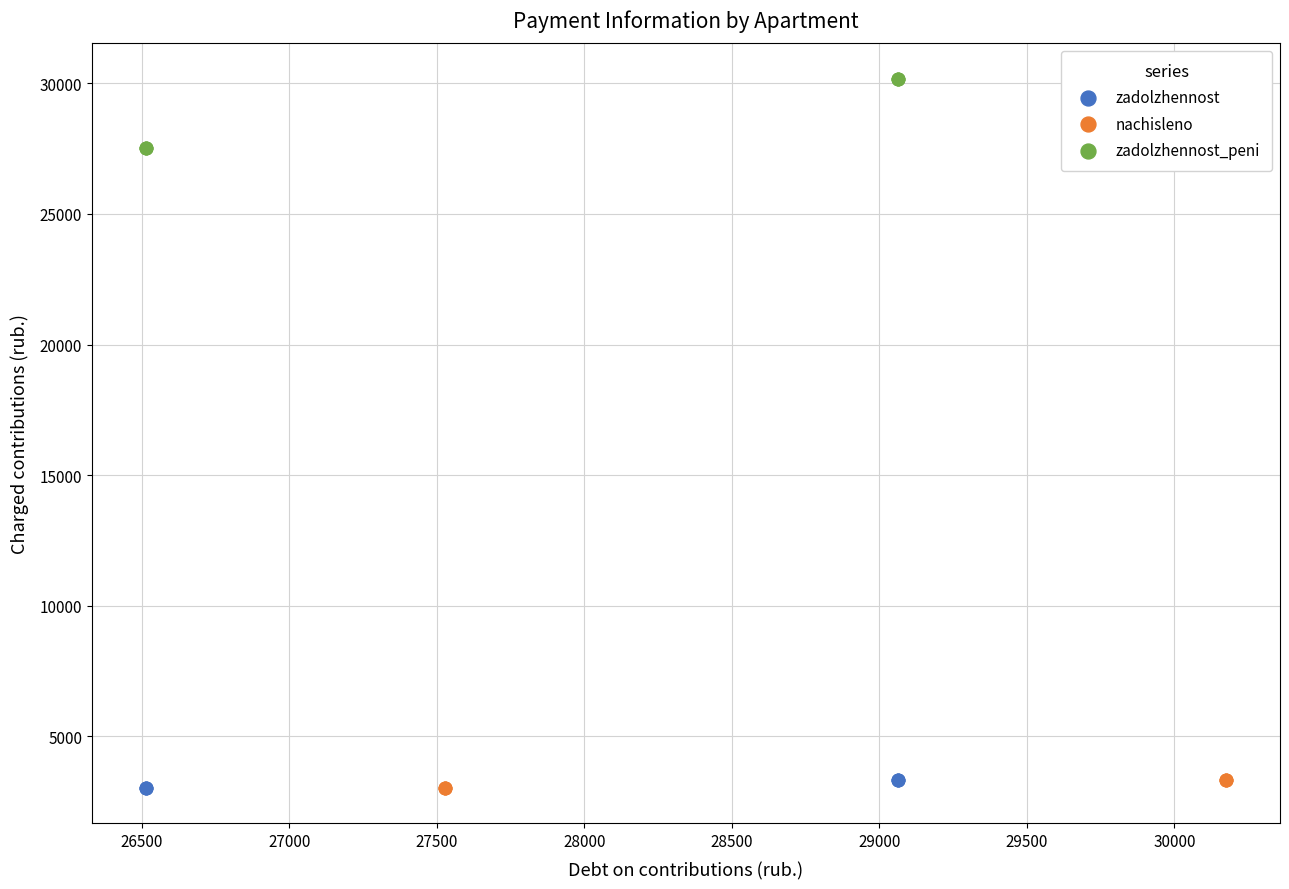

Which series has the largest Y range (max minus min)?

zadolzhennost_peni